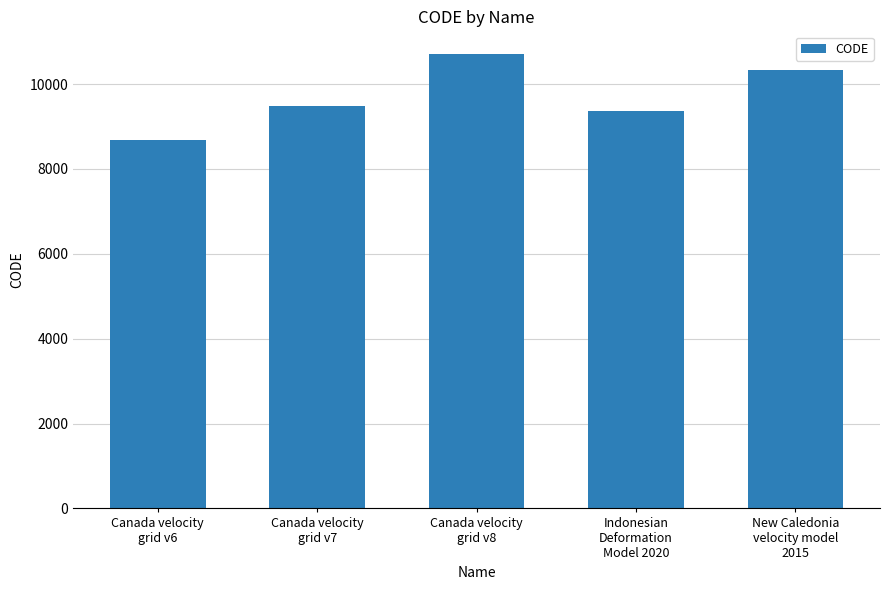

Are the bars grouped side by side (vs. stacked)?

No